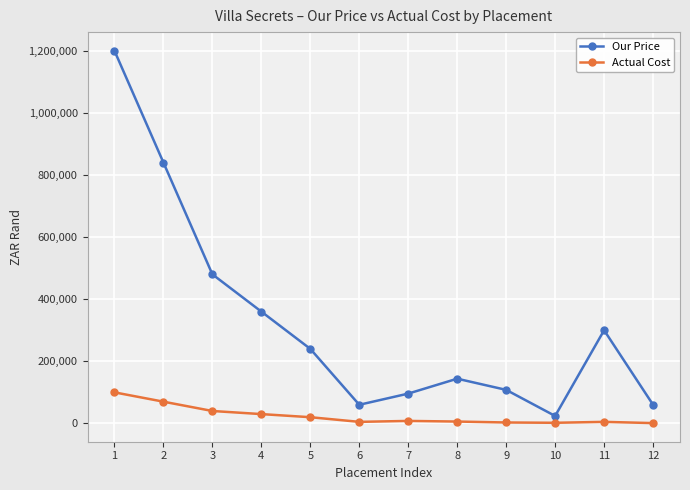

What is the value of the Actual Cost point at the 7th from the left?

8000